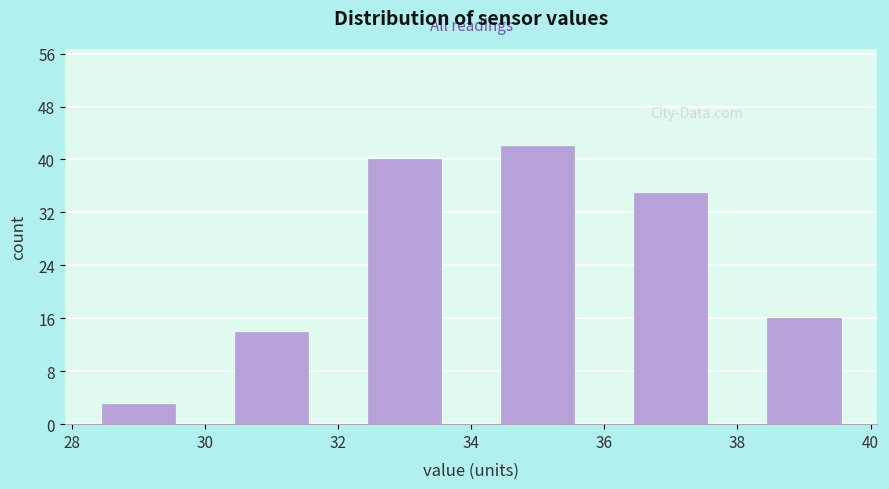

What is the height of the bar covering 32 to 34 on the x-axis? The values are not printed on the chart, so give them approximately, as read against the axis.

40